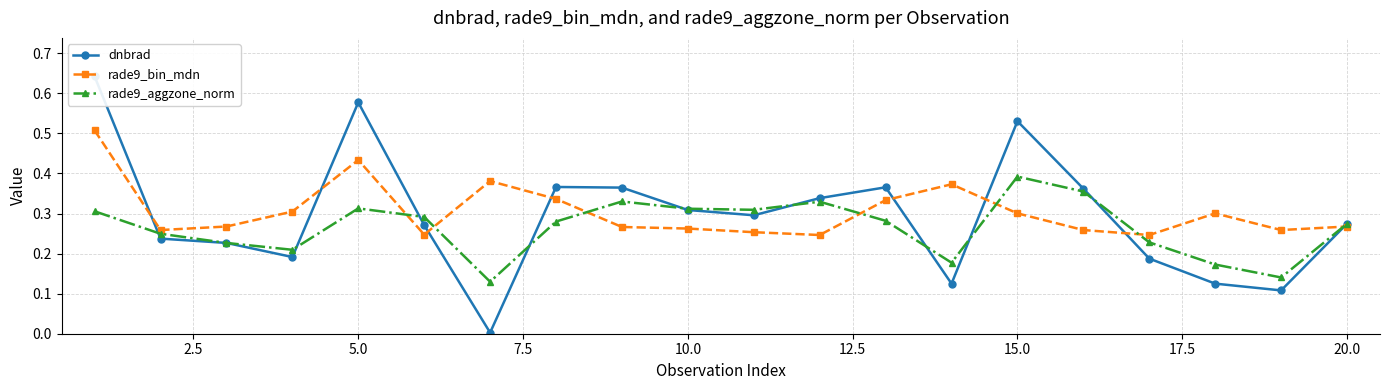

Does the chart display data point markers on the line(s)?

Yes